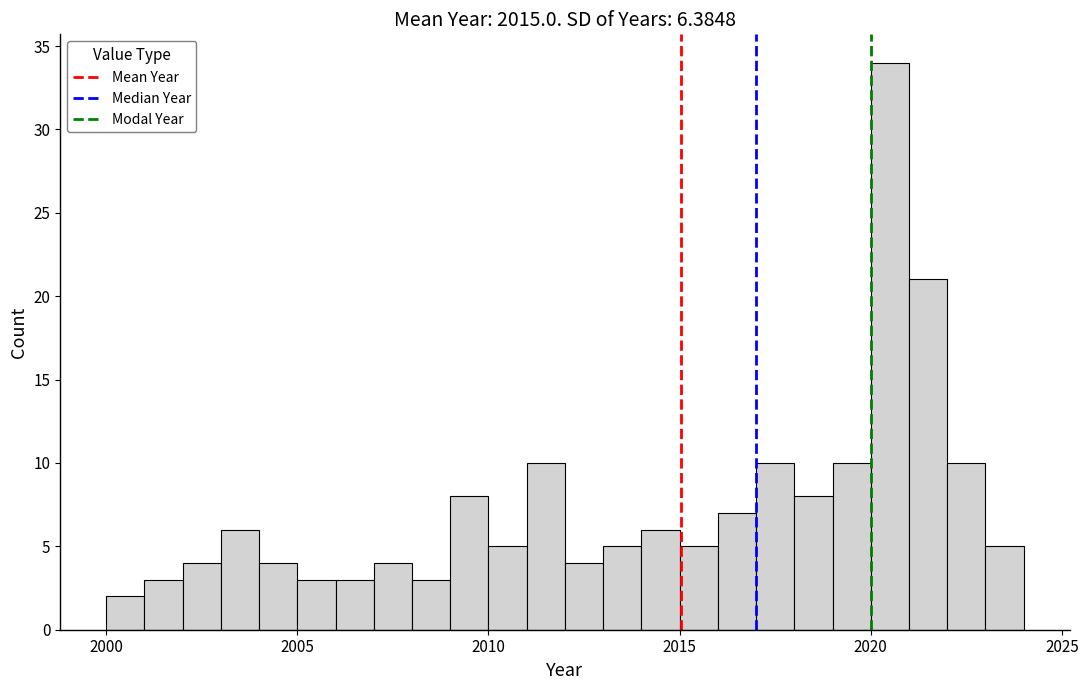

Read against the x-axis, roughly where is the centre of the tallest bar?

2020.5